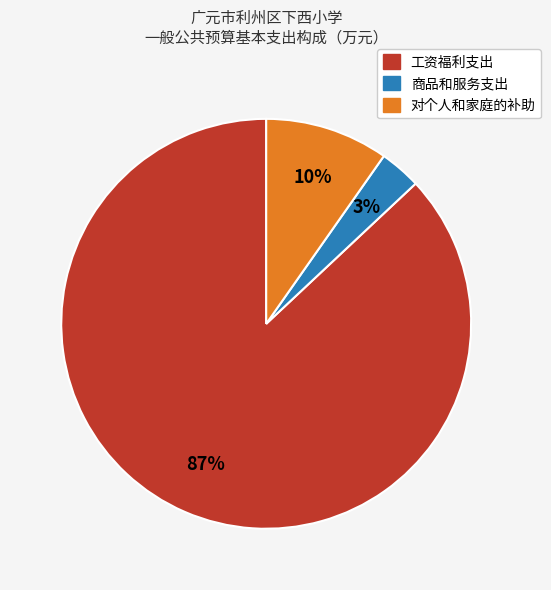

Is it true that 工资福利支出 is 87% of the pie?

True